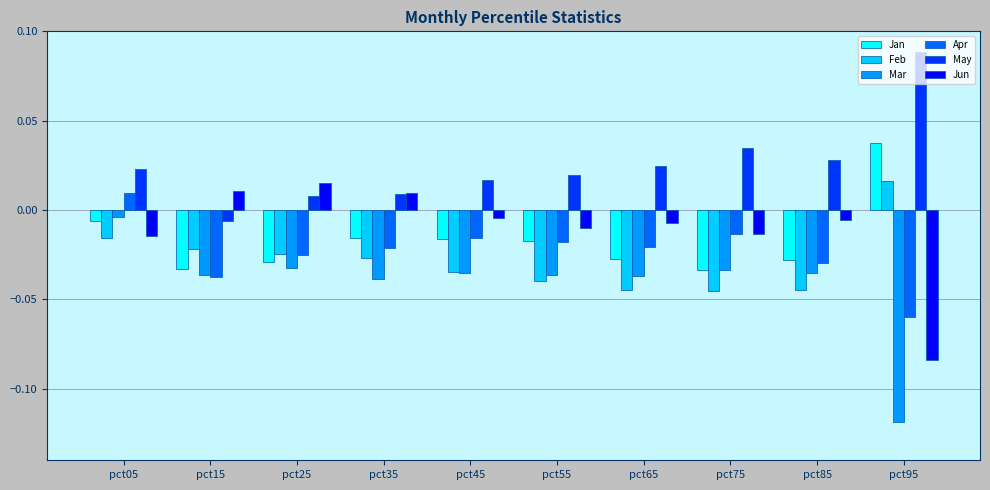

What are all the series names shown in the legend?

Jan, Feb, Mar, Apr, May, Jun